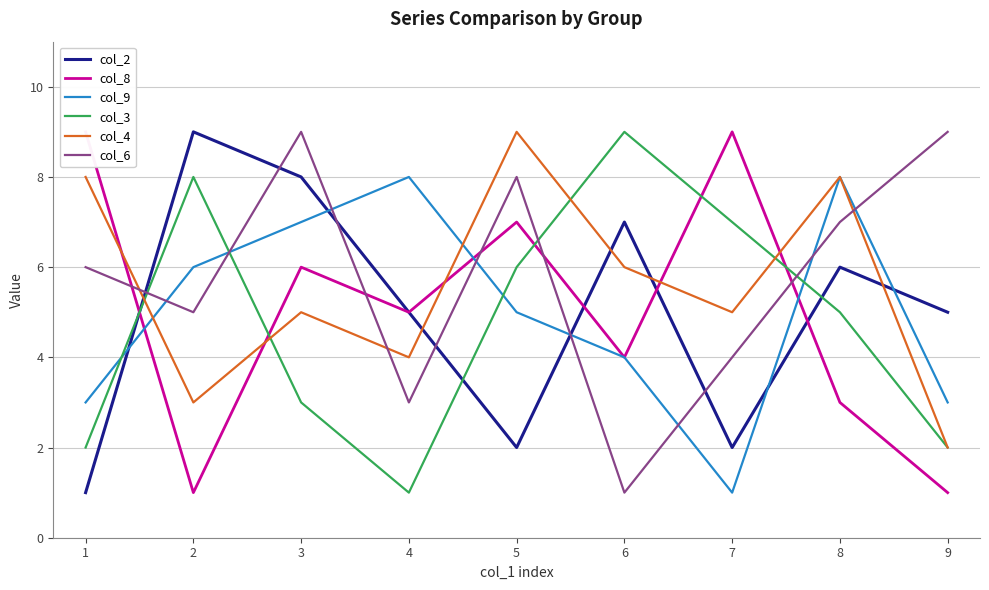

Is the value of col_3 at 6 greater than the value of col_6 at 1?

Yes